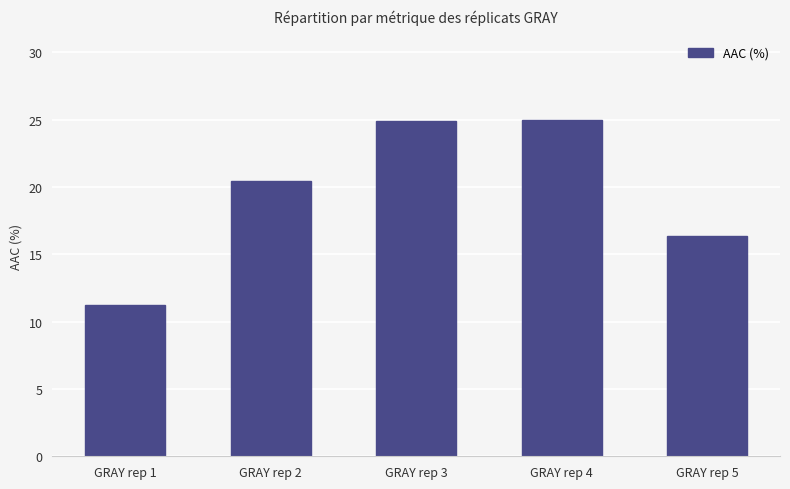

True or false: the data shows 17.0 at GRAY rep 1.

False